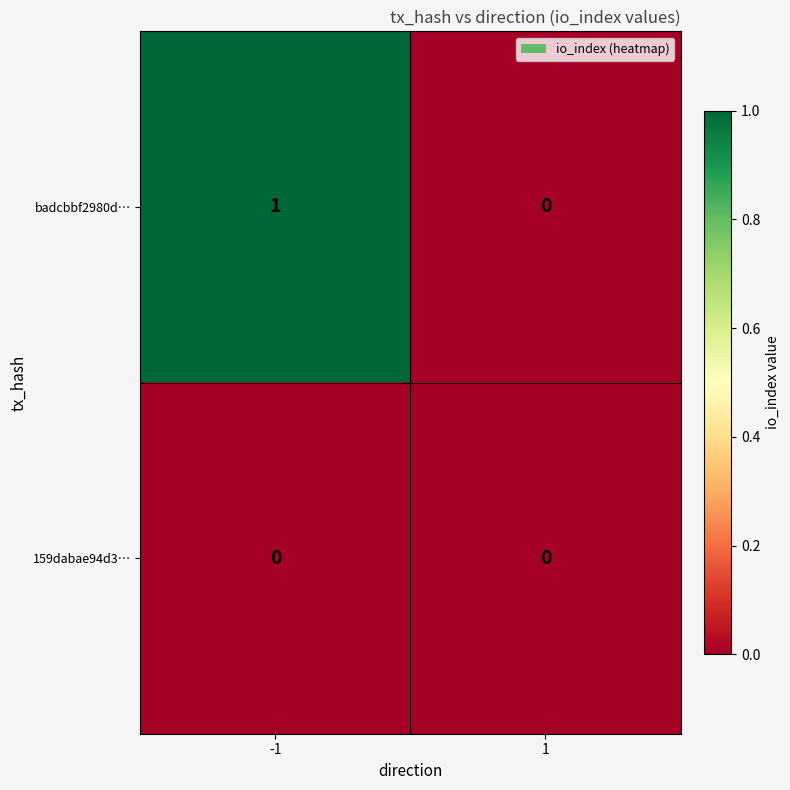

Rank the series by their average value, from highest to lowest.

badcbbf2980d…, 159dabae94d3…